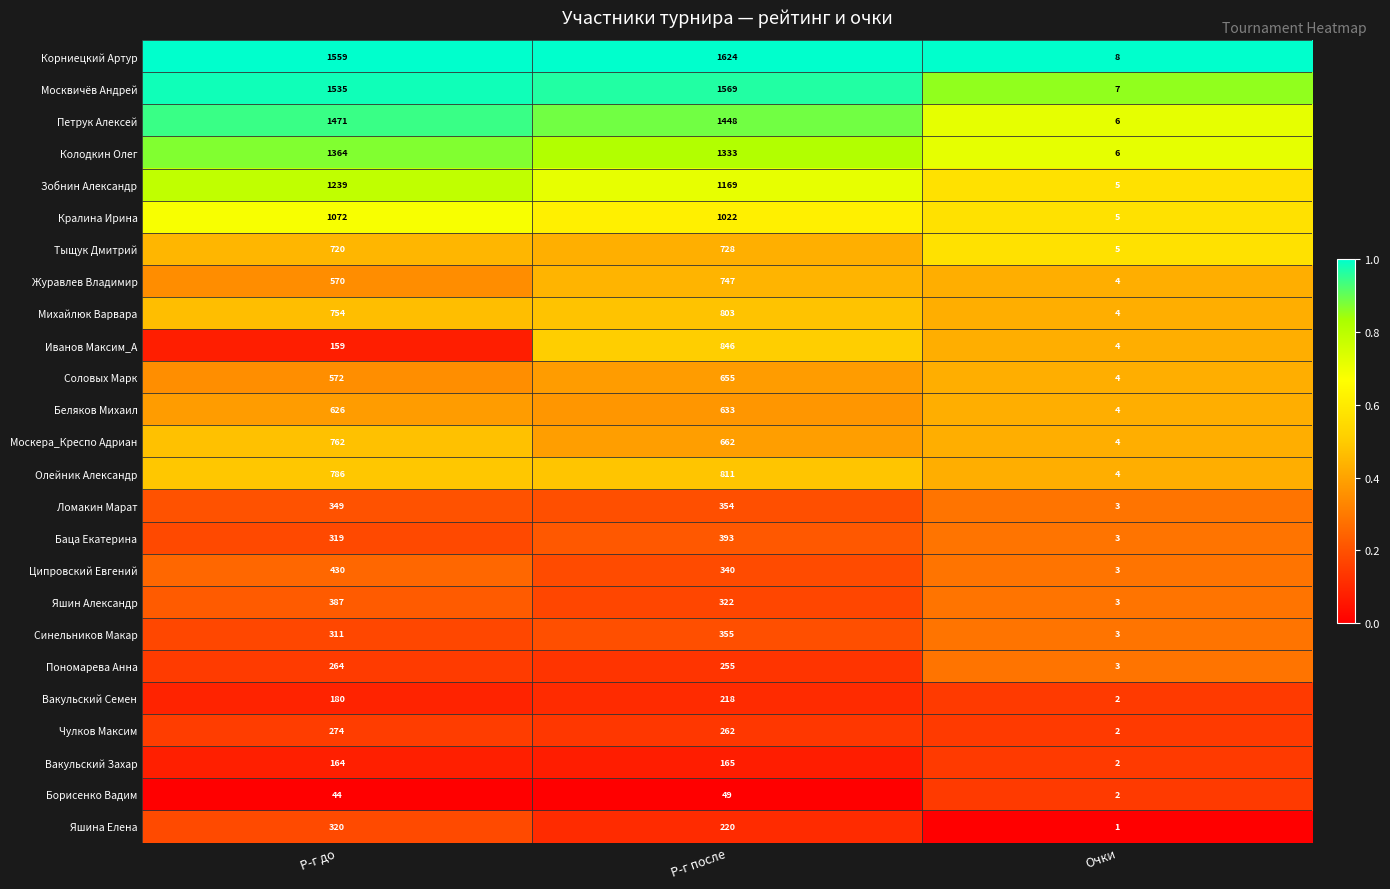

What is the sum of all Михайлюк Варвара values?

1561